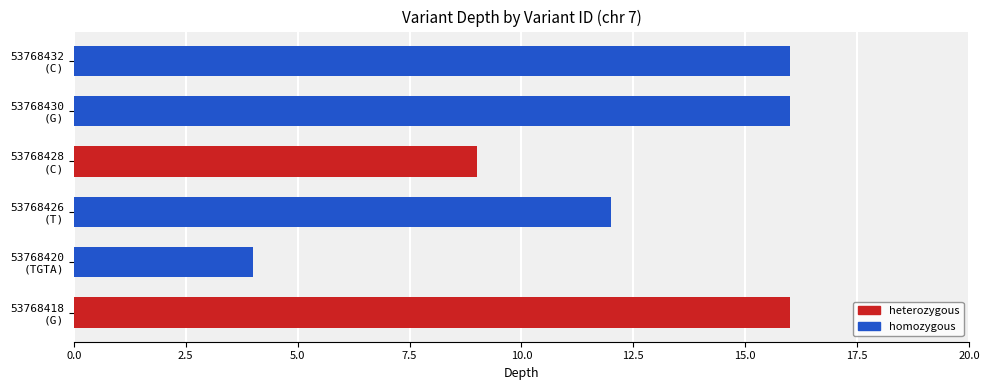

Reading right to left, list all the values displayed in this chart.

16	16	9	12	4	16